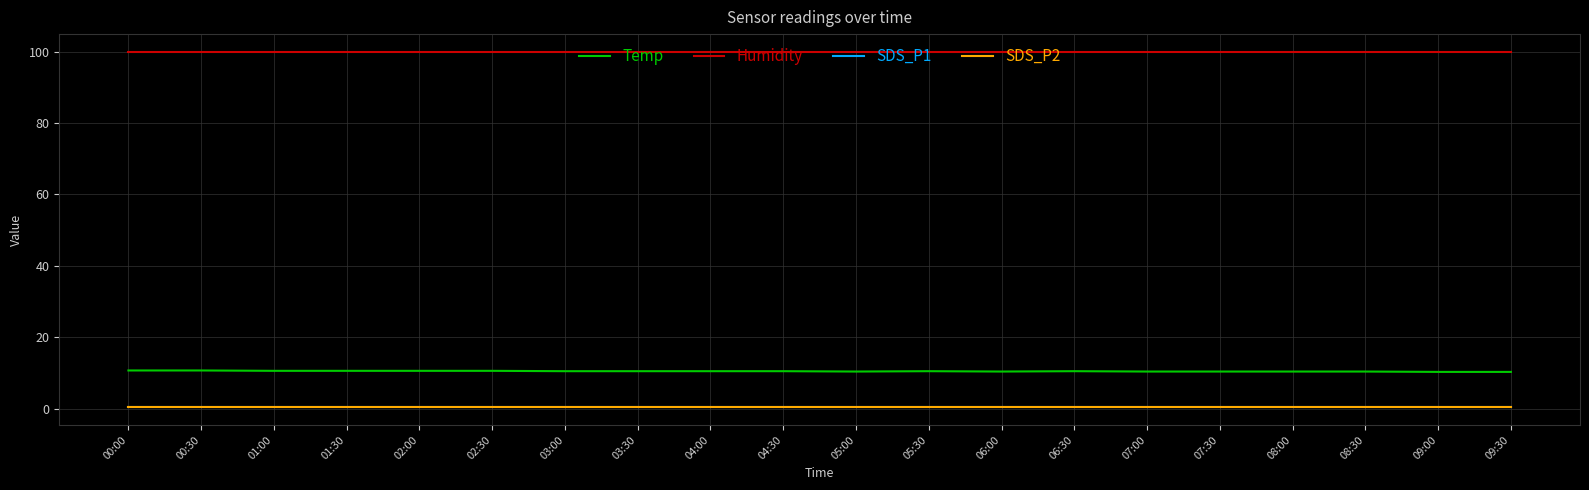

What is the average value of the SDS_P1 series?

0.5